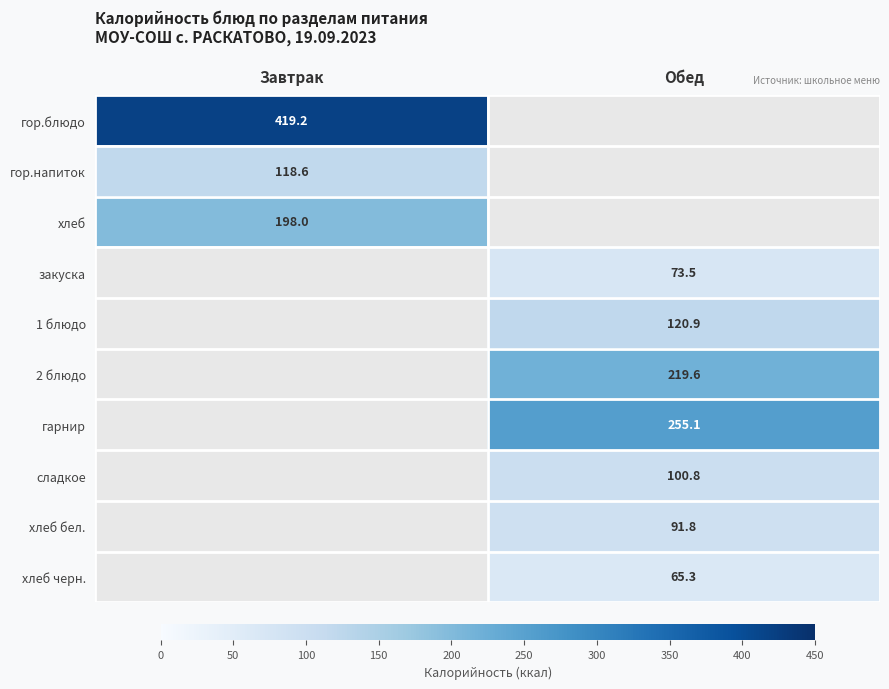

Is it true that сладкое equals 52.4 at Обед?

False